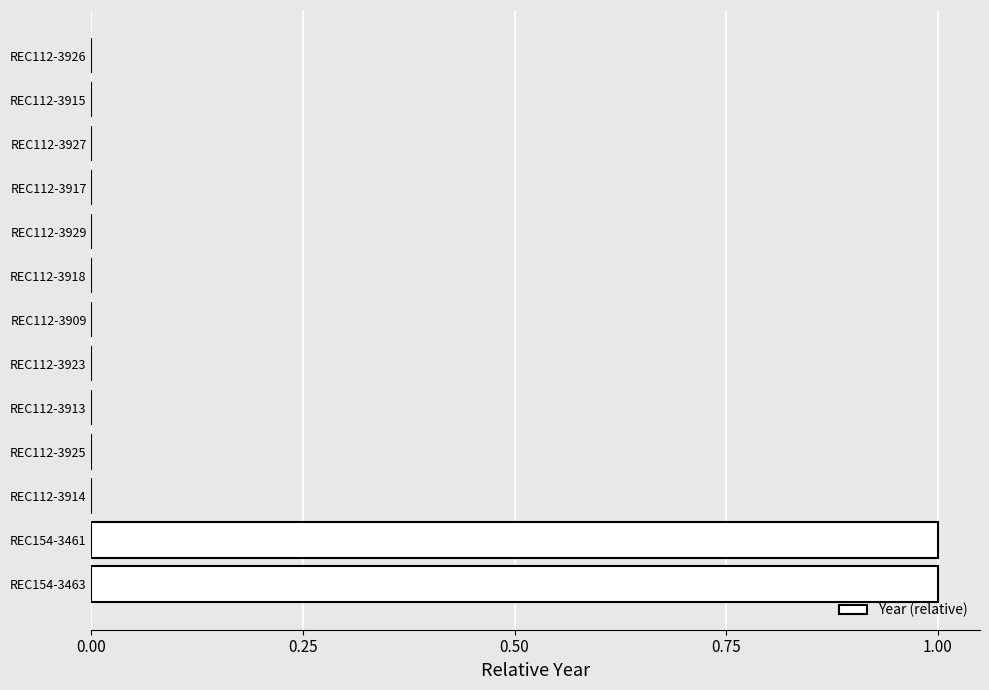

Is it true that the value at REC112-3923 is 0?

True